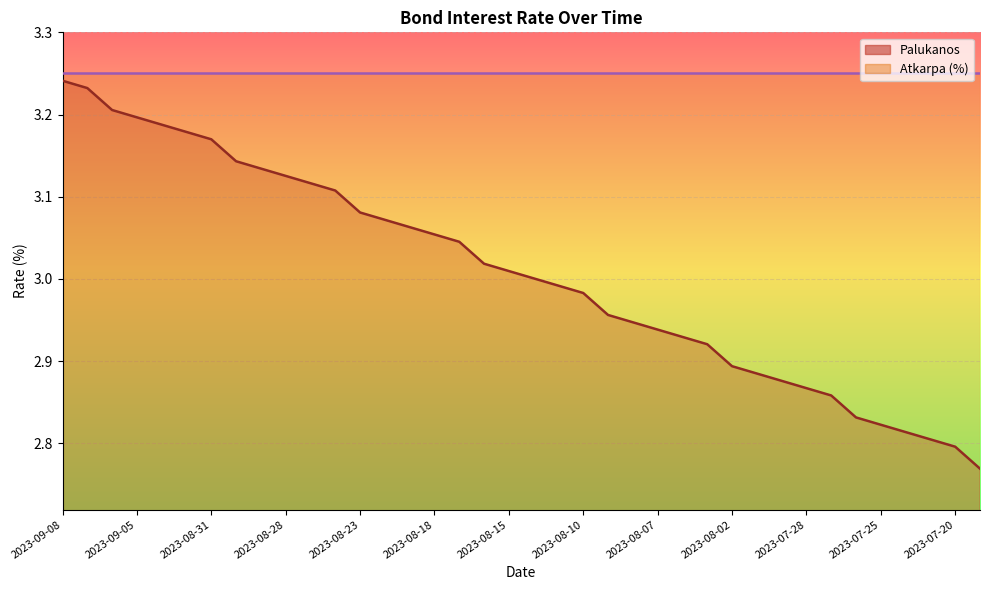

Reading right to left, what are all the values shown in this chart?

2023-07-19=2.8	2023-07-20=2.8	2023-07-21=2.8	2023-07-24=2.8	2023-07-25=2.8	2023-07-26=2.8	2023-07-27=2.9	2023-07-28=2.9	2023-07-31=2.9	2023-08-01=2.9	2023-08-02=2.9	2023-08-03=2.9	2023-08-04=2.9	2023-08-07=2.9	2023-08-08=2.9	2023-08-09=3.0	2023-08-10=3.0	2023-08-11=3.0	2023-08-14=3.0	2023-08-15=3.0	2023-08-16=3.0	2023-08-17=3.0	2023-08-18=3.1	2023-08-21=3.1	2023-08-22=3.1	2023-08-23=3.1	2023-08-24=3.1	2023-08-25=3.1	2023-08-28=3.1	2023-08-29=3.1	2023-08-30=3.1	2023-08-31=3.2	2023-09-01=3.2	2023-09-04=3.2	2023-09-05=3.2	2023-09-06=3.2	2023-09-07=3.2	2023-09-08=3.2